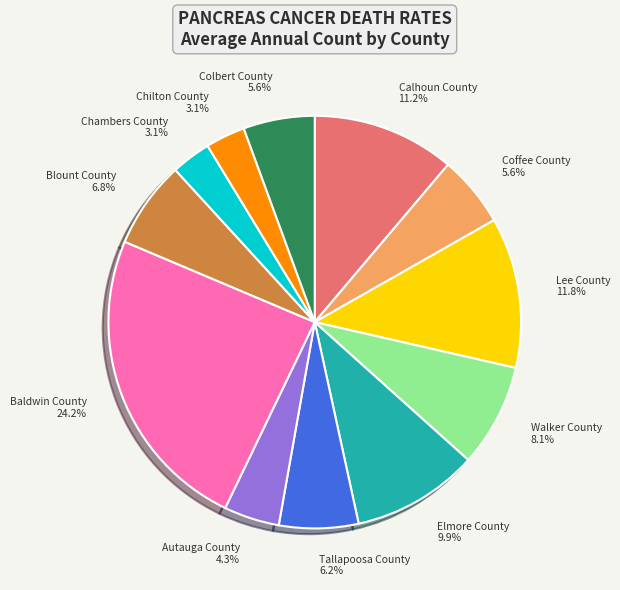

To the nearest percent, what is the combined percentage of Walker County and Lee County?

20%